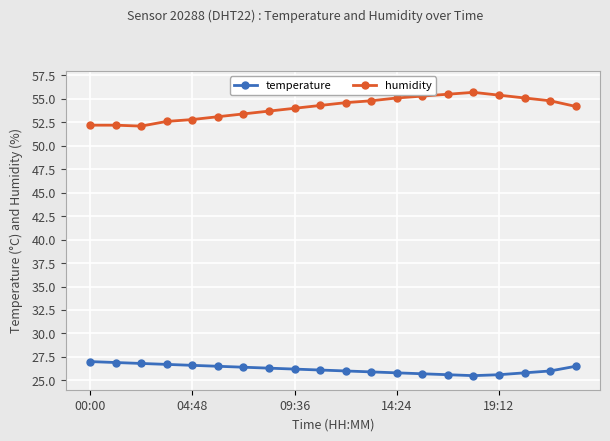

Which series has the widest spread of values?

humidity